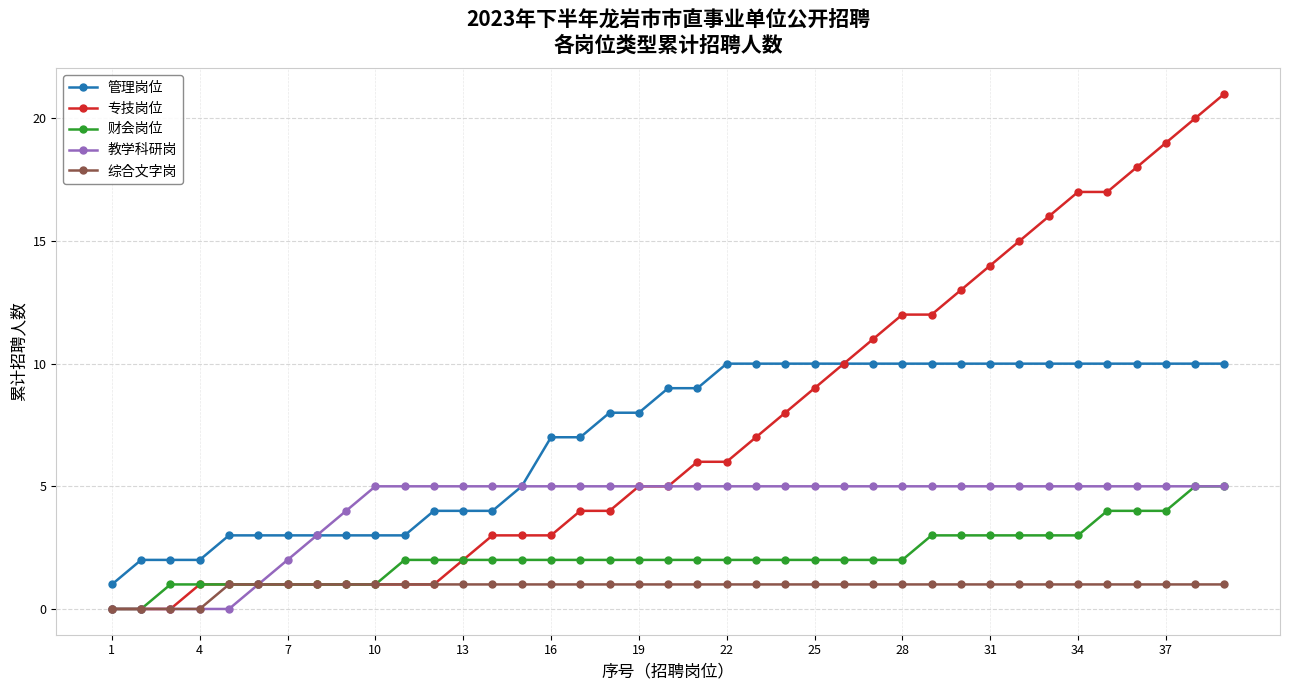

What are all the series names shown in the legend?

管理岗位, 专技岗位, 财会岗位, 教学科研岗, 综合文字岗